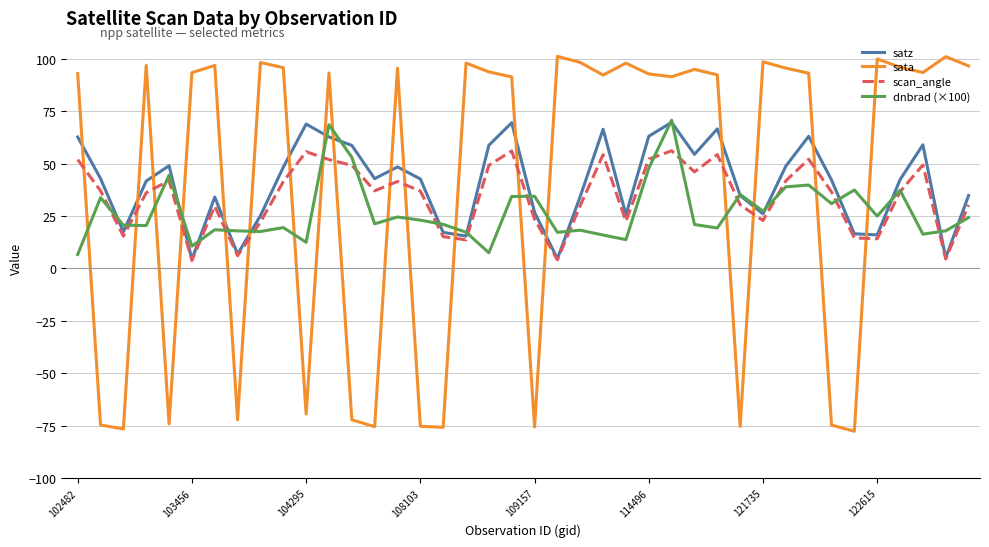

At how many categories does at least one series exceed 30?

37